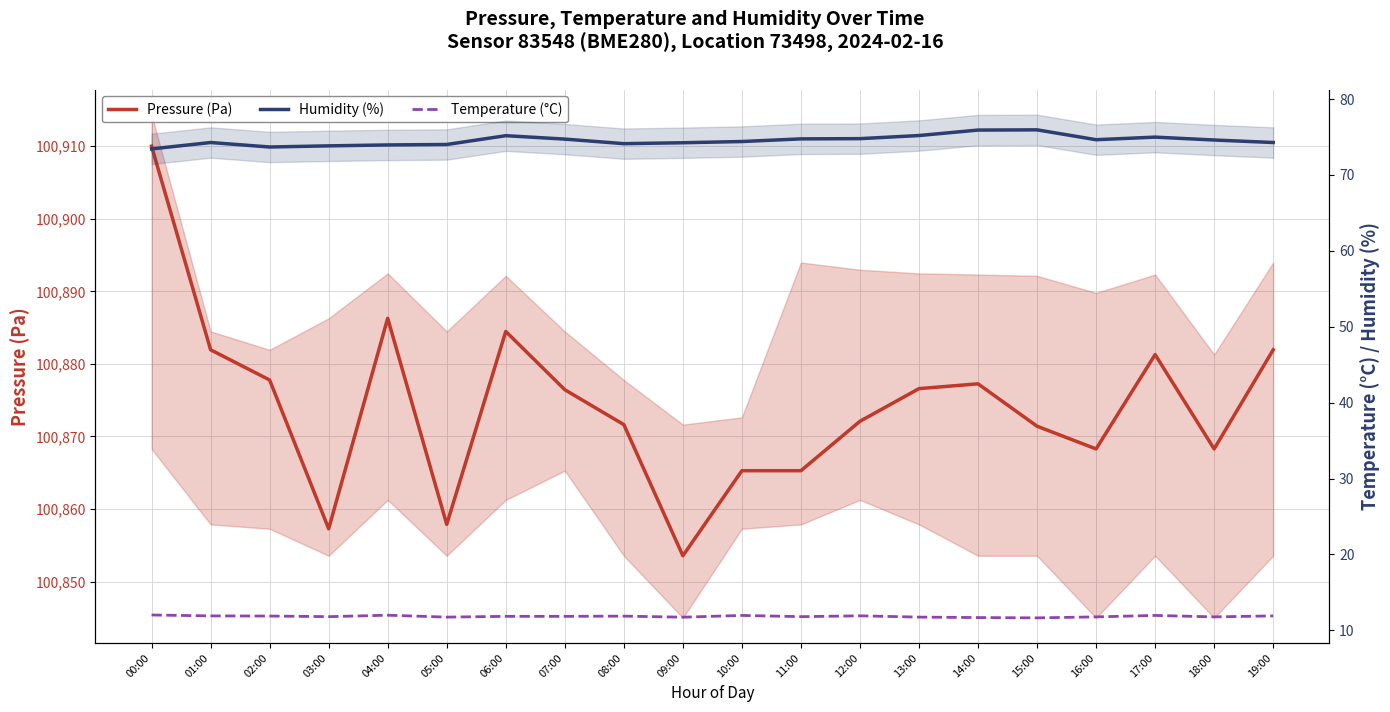

Reading right to left, list all the values displayed in this chart.

Pressure (Pa): 19:00=100881.9	18:00=100868.3	17:00=100881.3	16:00=100868.3	15:00=100871.4	14:00=100877.2	13:00=100876.6	12:00=100872.1	11:00=100865.3	10:00=100865.3	09:00=100853.6	08:00=100871.6	07:00=100876.4	06:00=100884.5	05:00=100857.9	04:00=100886.3	03:00=100857.3	02:00=100877.8	01:00=100881.9	00:00=100910.0
Humidity (%): 19:00=74.3	18:00=74.6	17:00=75.0	16:00=74.7	15:00=76.0	14:00=75.9	13:00=75.2	12:00=74.8	11:00=74.8	10:00=74.4	09:00=74.2	08:00=74.1	07:00=74.7	06:00=75.2	05:00=74.0	04:00=74.0	03:00=73.8	02:00=73.7	01:00=74.3	00:00=73.4
Temperature (°C): 19:00=11.9	18:00=11.8	17:00=12.0	16:00=11.8	15:00=11.6	14:00=11.7	13:00=11.7	12:00=11.9	11:00=11.8	10:00=12.0	09:00=11.7	08:00=11.9	07:00=11.8	06:00=11.8	05:00=11.7	04:00=12.0	03:00=11.8	02:00=11.9	01:00=11.9	00:00=12.0